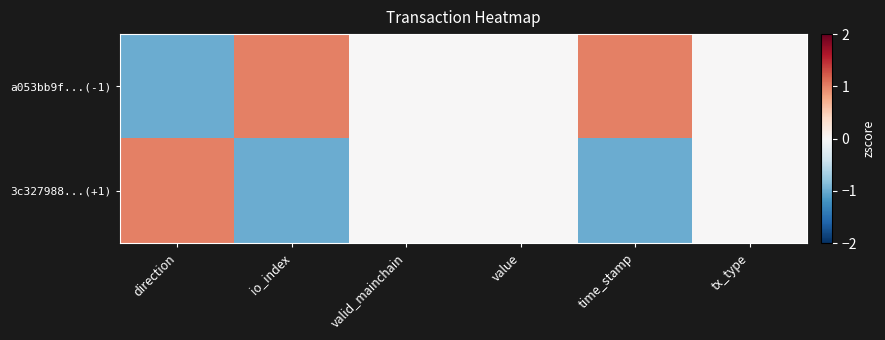

Rank the series at tx_type from lowest to highest value.

a053bb9f...(-1), 3c327988...(+1)